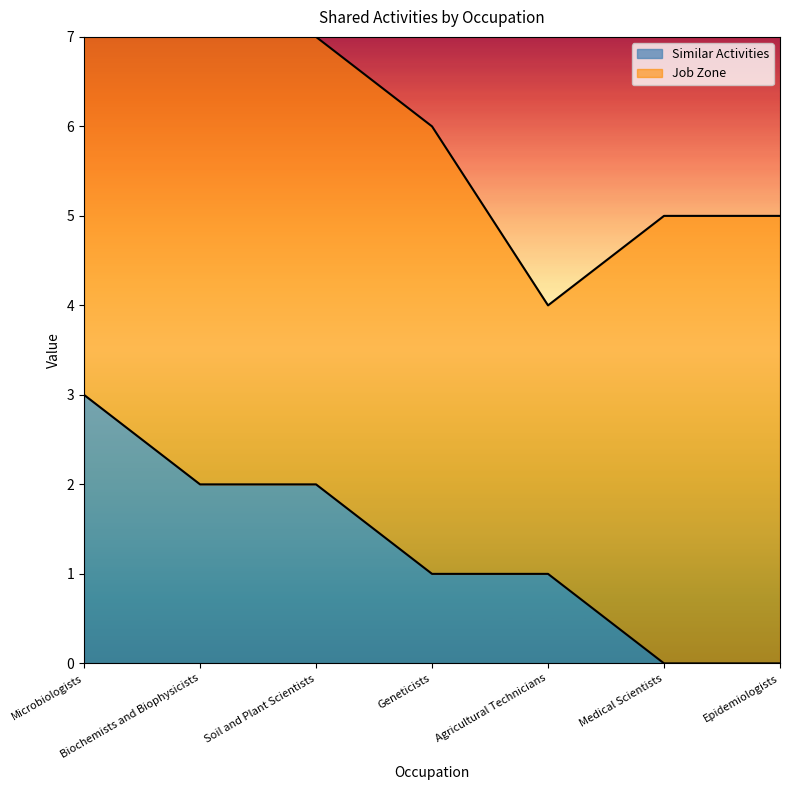

What position from the right is Geneticists?

4